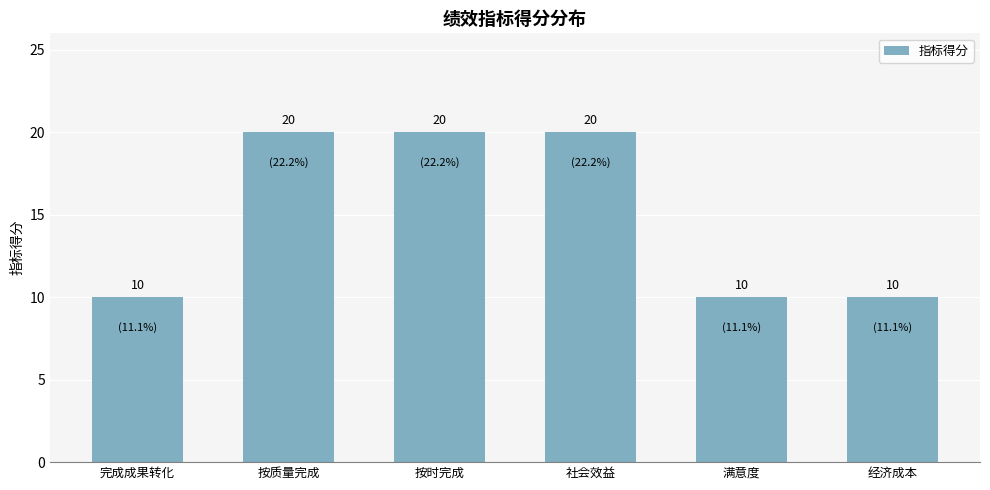

Is it true that the value at 经济成本 is 10?

True